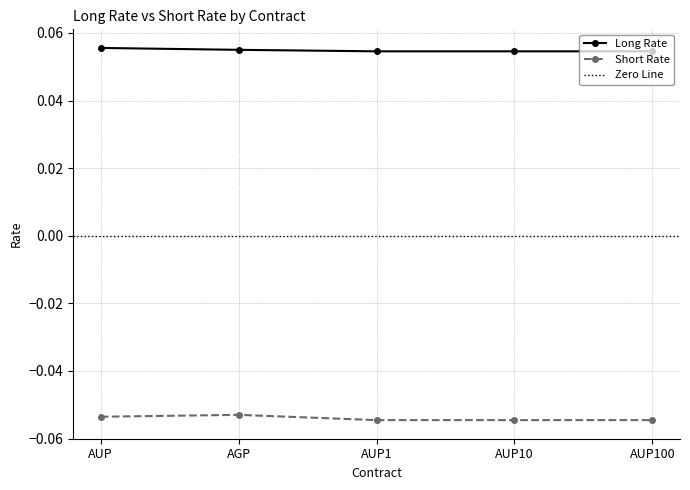

Is the value of Short Rate at AUP greater than the value of Long Rate at AUP10?

No